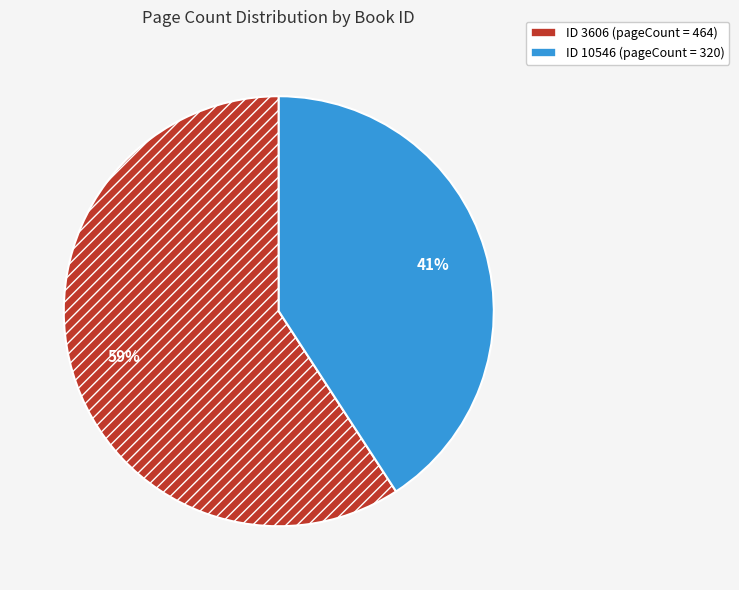

To the nearest percent, what percentage of the pie is ID 3606 (pageCount = 464)?

59%